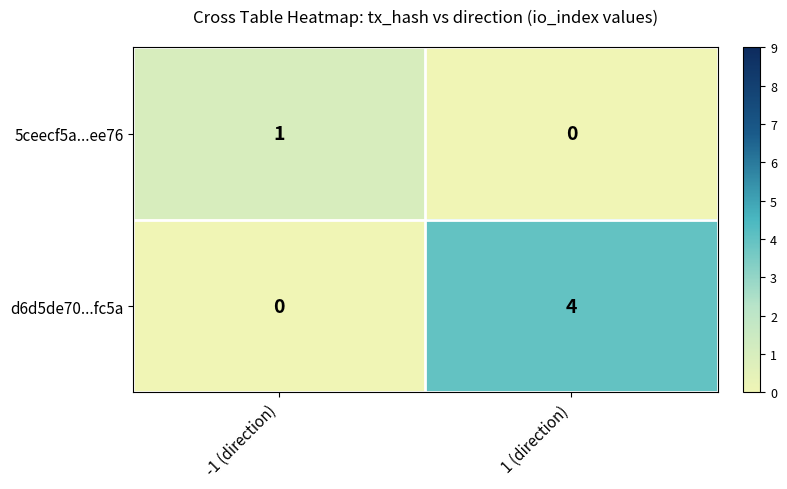

Reading right to left, transcribe all the data shown in this chart.

5ceecf5a...ee76: 1 (direction)=0	-1 (direction)=1
d6d5de70...fc5a: 1 (direction)=4	-1 (direction)=0